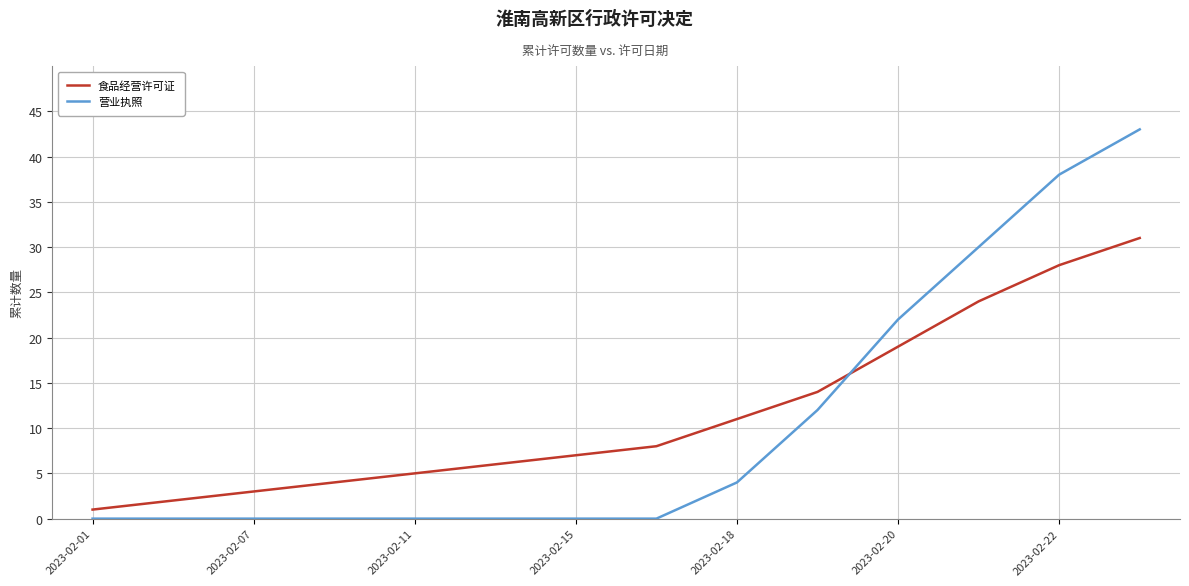

What is the greatest value displayed?

43